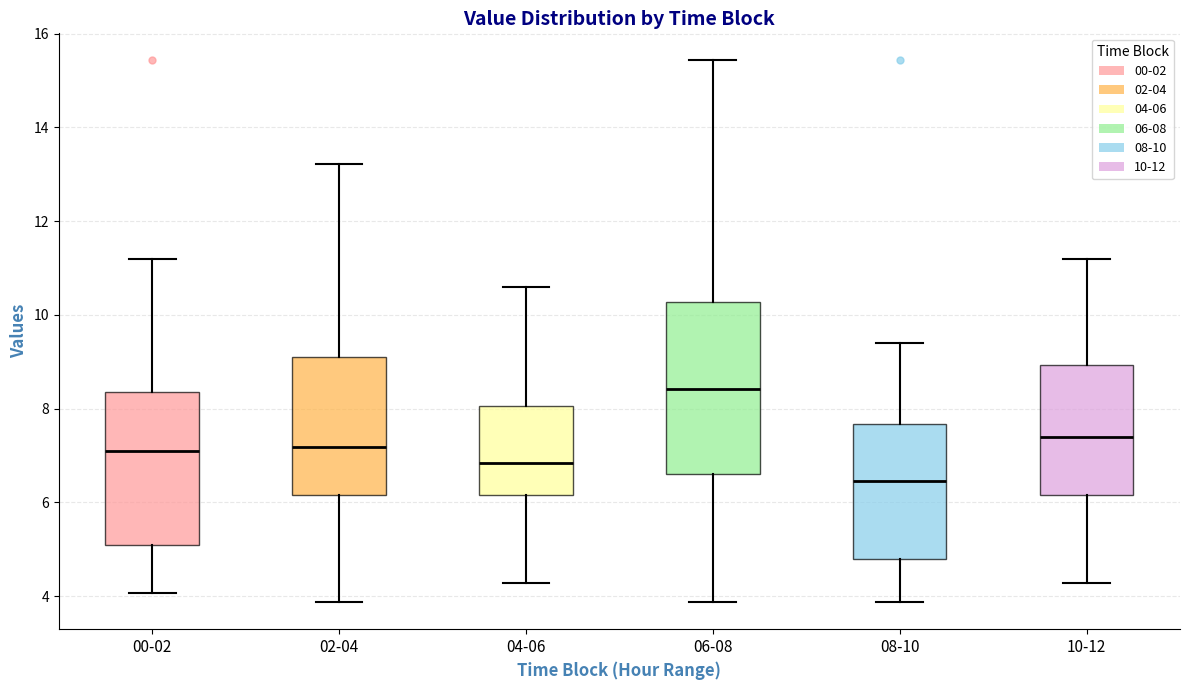

Which box is the tallest, from its lower edge to its upper edge?

06-08